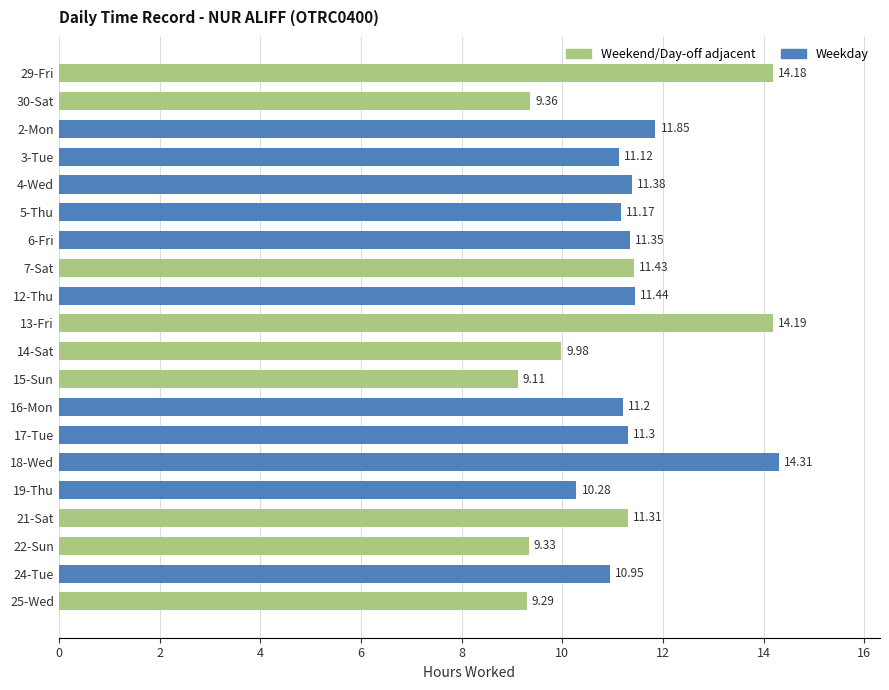

What is the ratio of the value at 6-Fri to the value at 24-Tue?

1.0